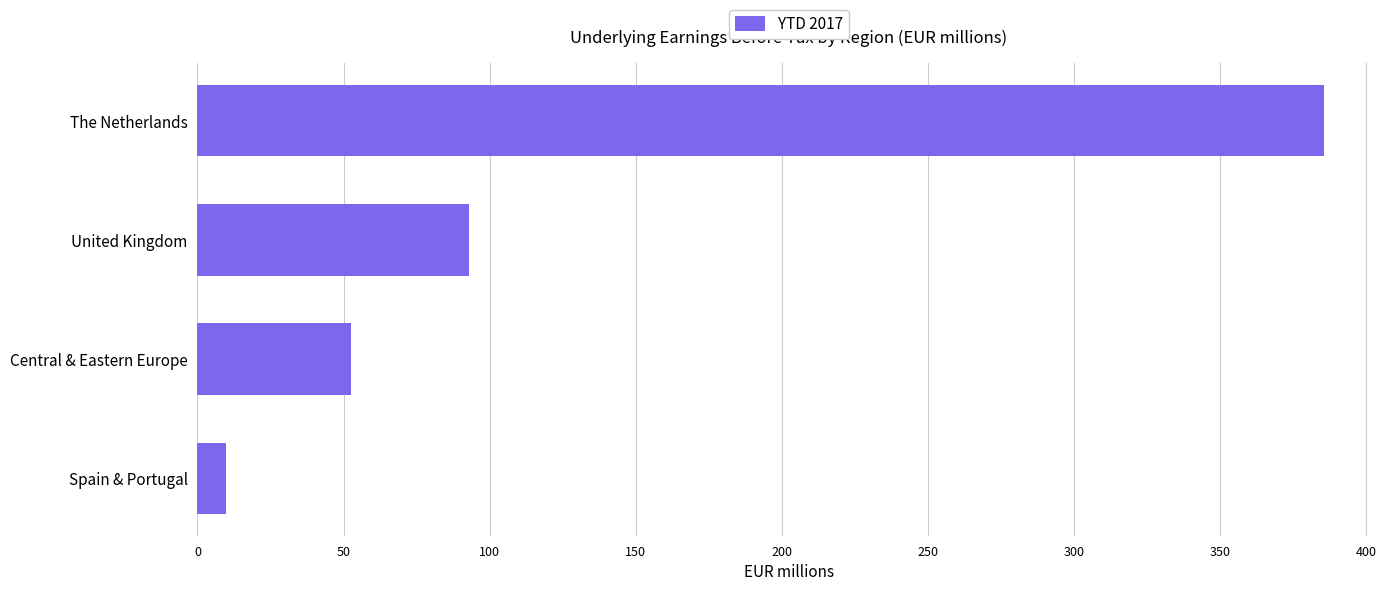

What is the average value?

135.1